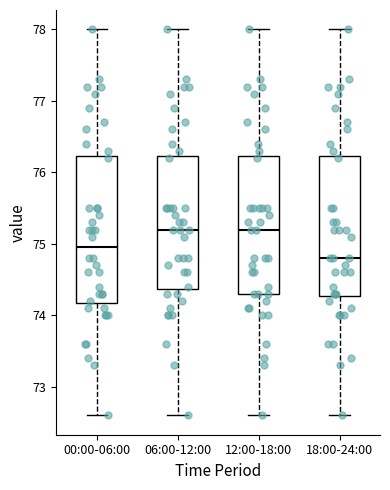

Where does the lower whisker of the box for 18:00-24:00 end on the y-axis? The values are not printed on the chart, so give them approximately, as read against the axis.

72.6